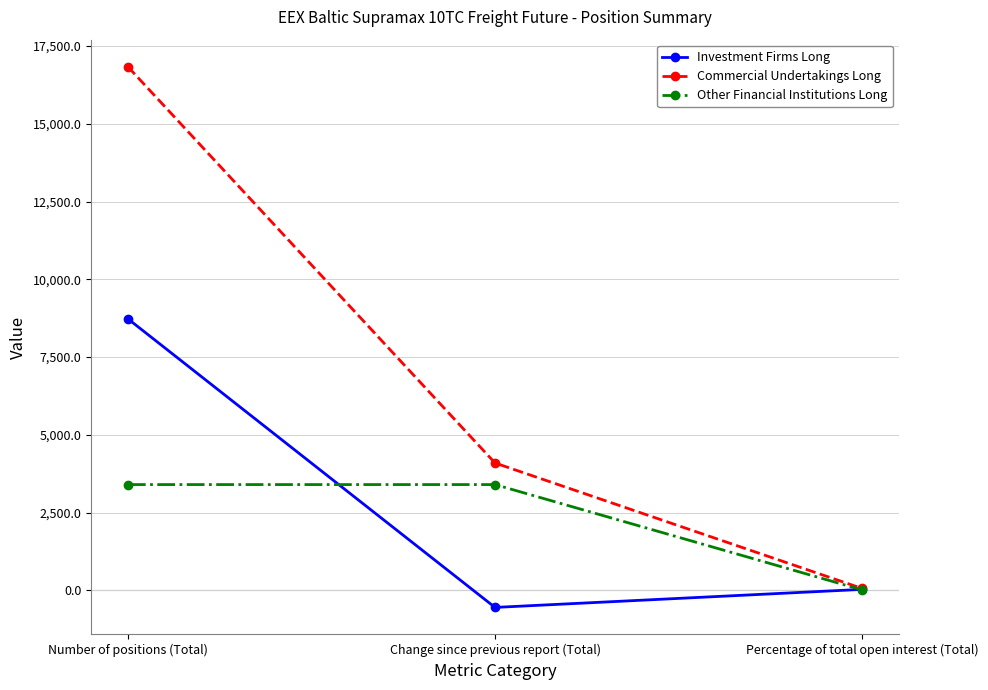

Reading right to left, transcribe all the data shown in this chart.

Investment Firms Long: 30.1	-550.5	8730.0
Commercial Undertakings Long: 58.1	4093.4	16835.8
Other Financial Institutions Long: 11.7	3399.5	3399.5